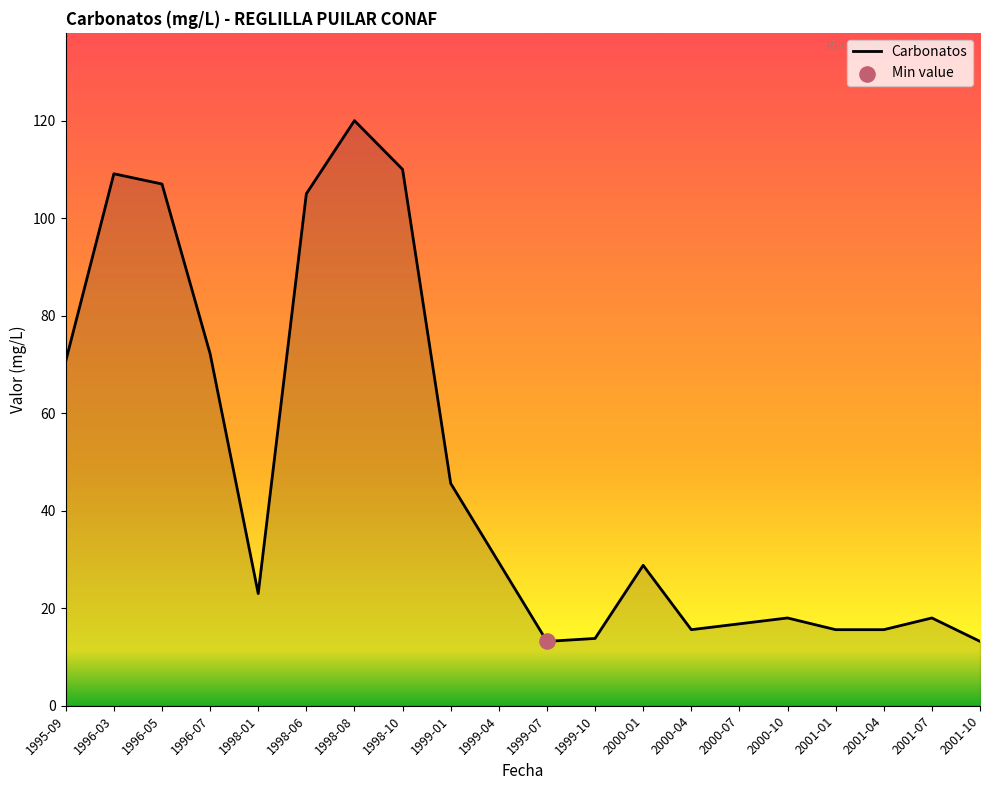

What is the ratio of the value at 1999-10 to the value at 2000-04?

0.9